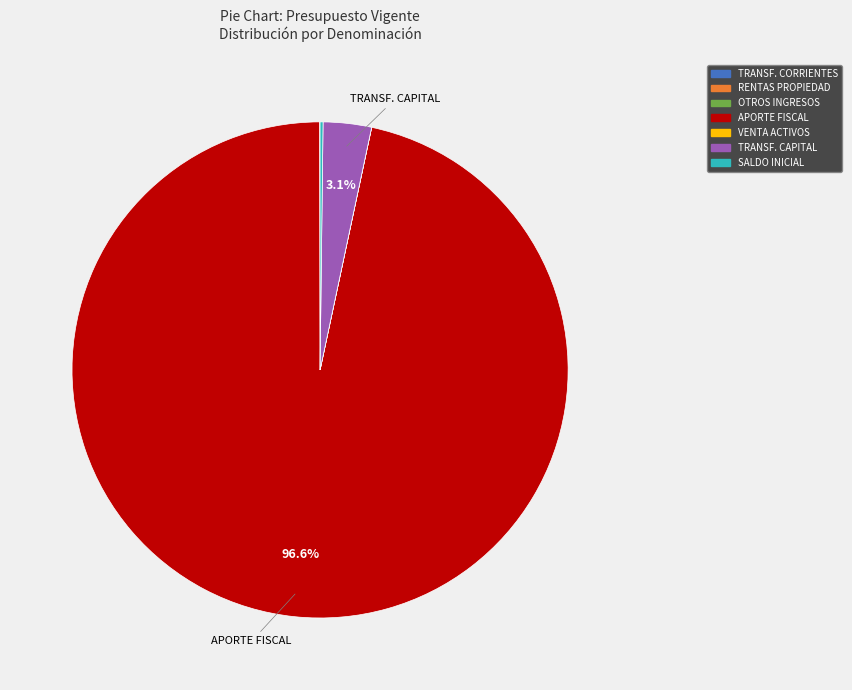

Which slice is the largest?

APORTE FISCAL